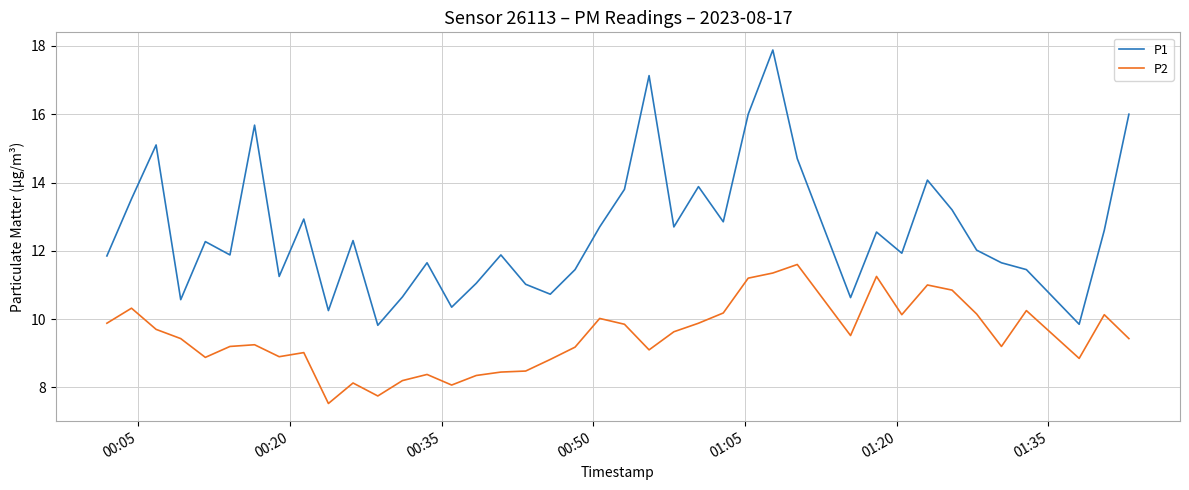

What is the highest value of the P1 series?

17.9